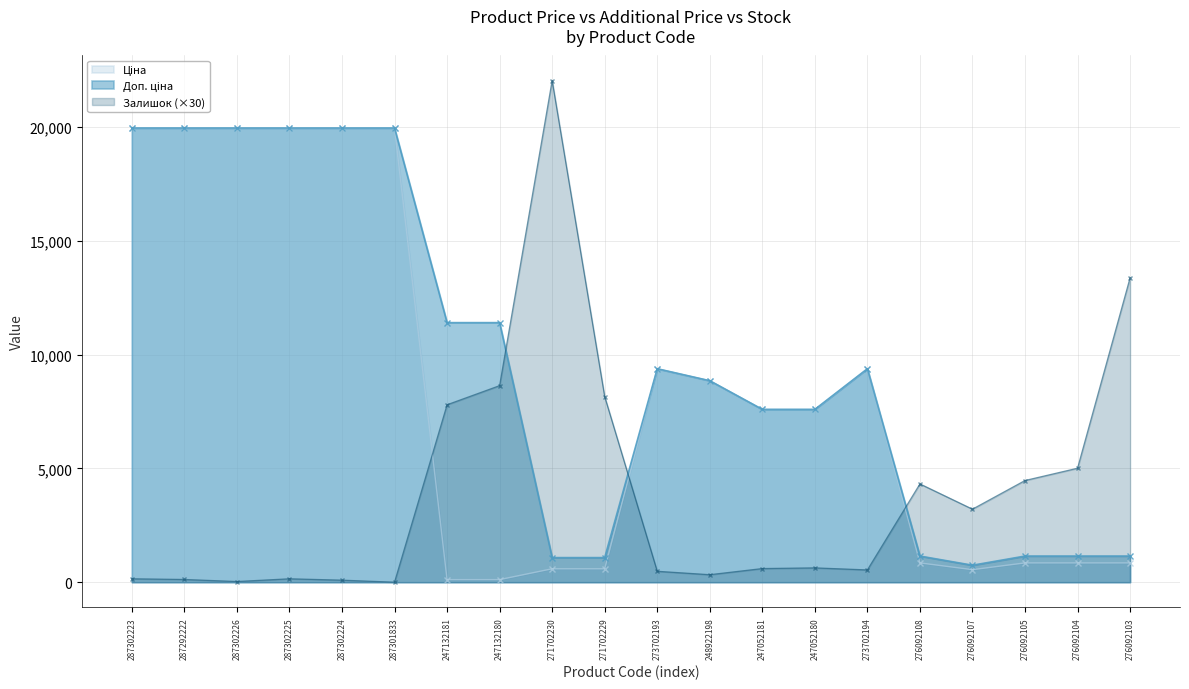

Reading left to right, transcribe all the data shown in this chart.

Ціна: 19964.2	19964.2	19964.2	19964.2	19964.2	19964.2	114.1	114.1	589.9	589.9	9384.0	8856.7	7596.5	7596.5	9384.0	848.4	551.5	848.4	848.4	848.4
Доп. ціна: 19964.2	19964.2	19964.2	19964.2	19964.2	19964.2	11410.0	11410.0	1081.7	1081.7	9384.0	8856.7	7596.5	7596.5	9384.0	1149.7	747.0	1149.7	1149.7	1149.7
Залишок: 150.0	120.0	30.0	150.0	90.0	0.0	7800.0	8640.0	22050.0	8160.0	480.0	330.0	600.0	630.0	540.0	4320.0	3210.0	4470.0	5010.0	13380.0